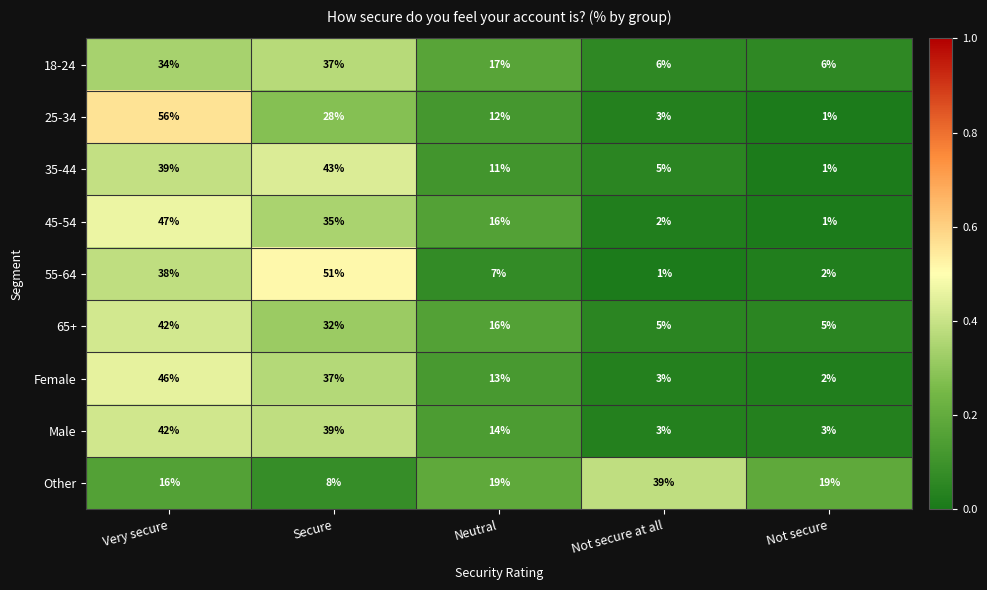

At which label does 35-44 reach its peak?

Secure